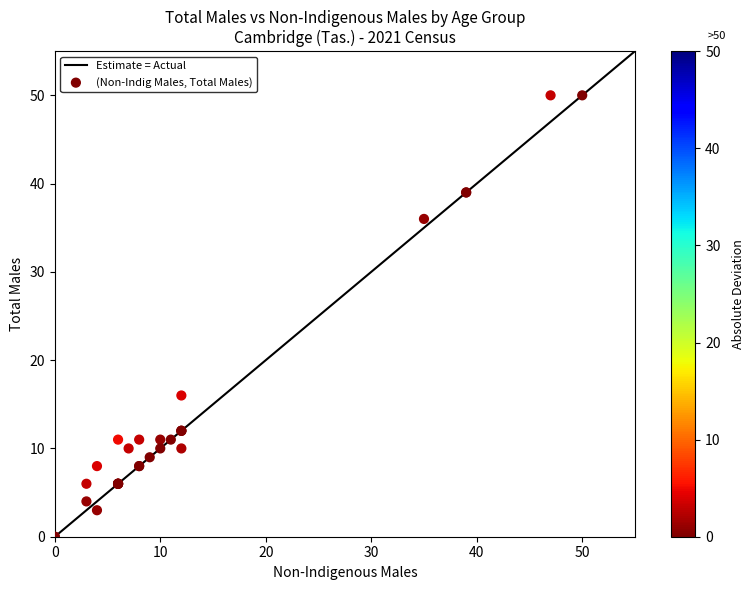

What Y value in the scatter plot is closest to 25?

16